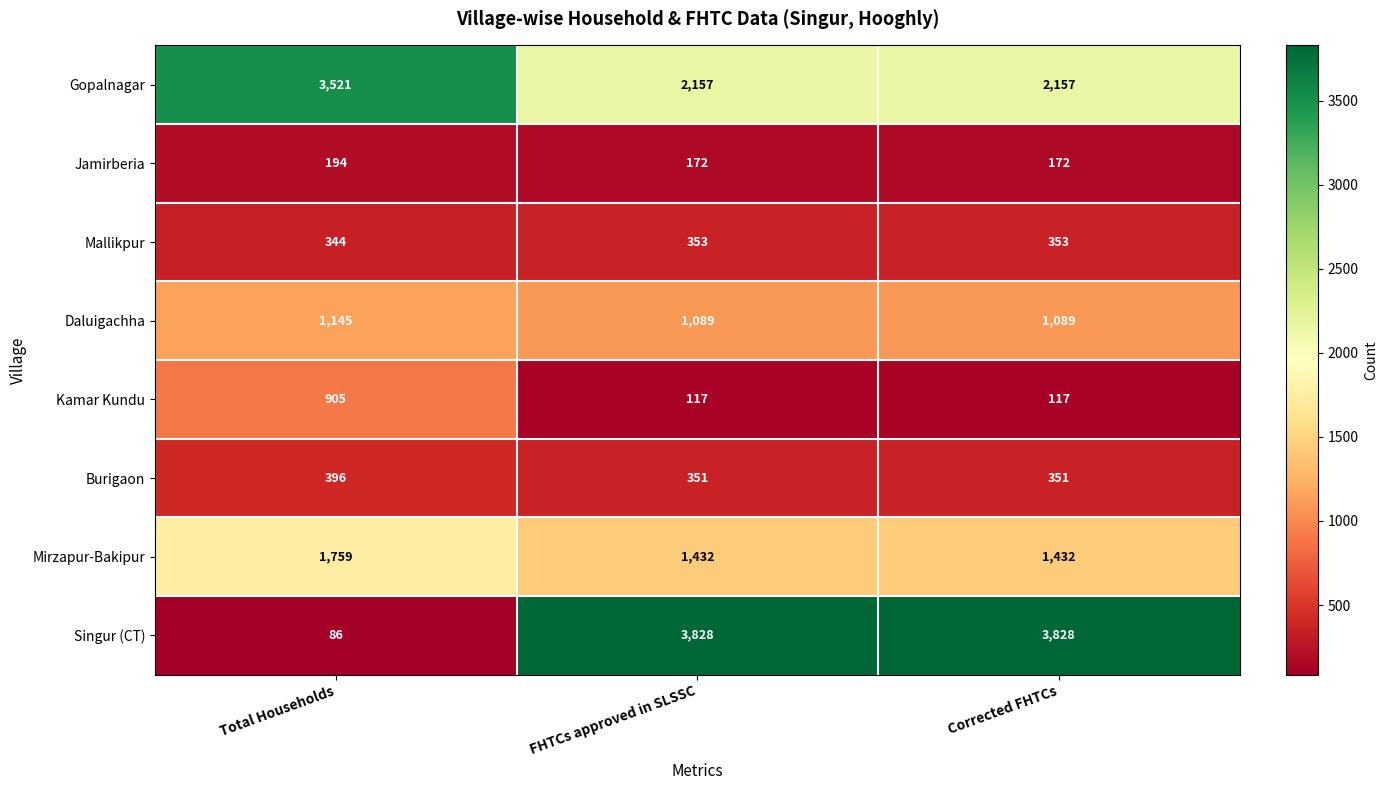

Between Total Households and Corrected FHTCs, which series saw the biggest shift?

Singur (CT)